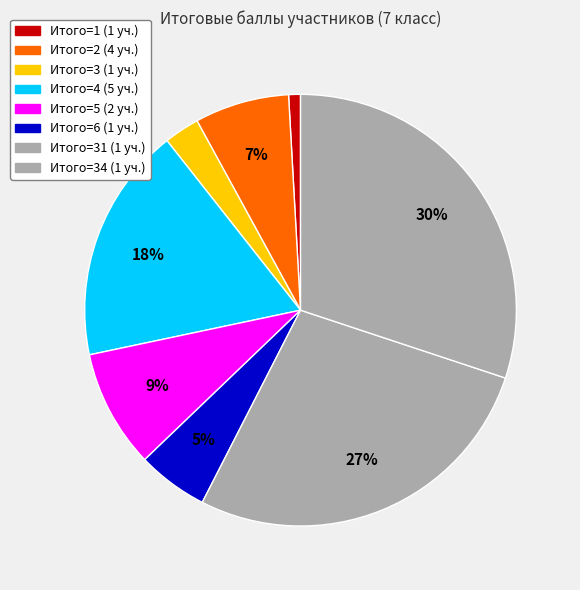

Does any single category account for the majority?

No